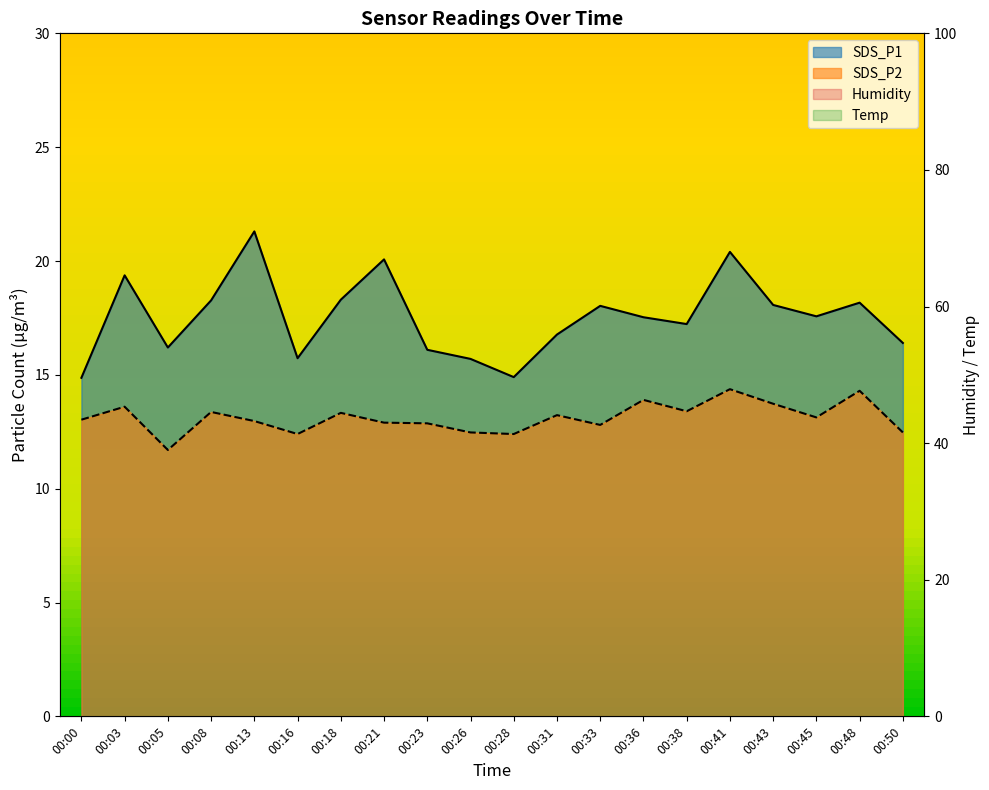

What is the highest value of the SDS_P1 series?

21.3